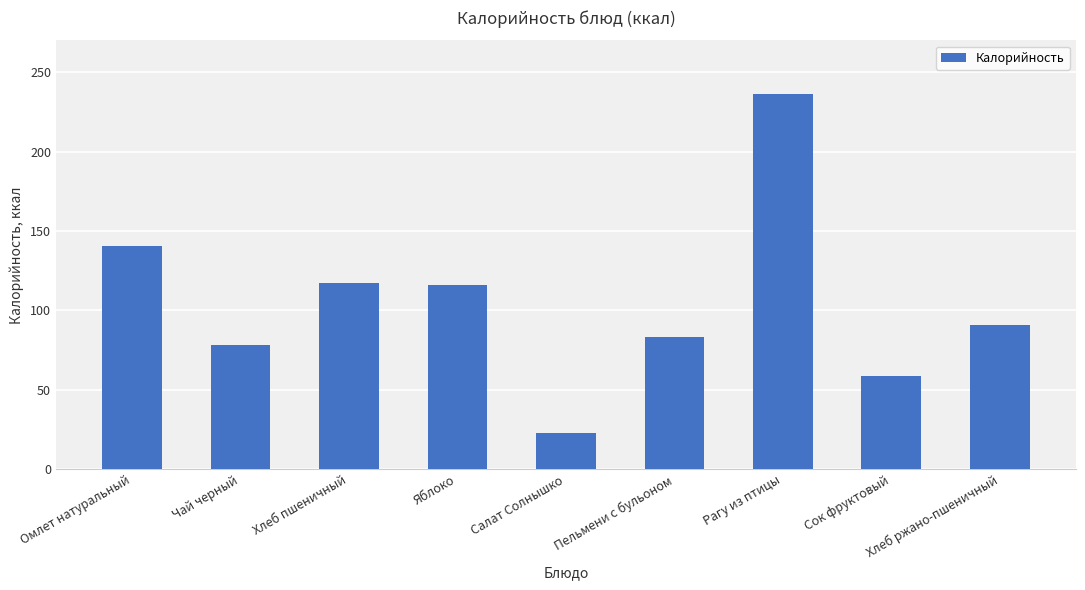

What is the value of the 9th bar from the left?

90.5